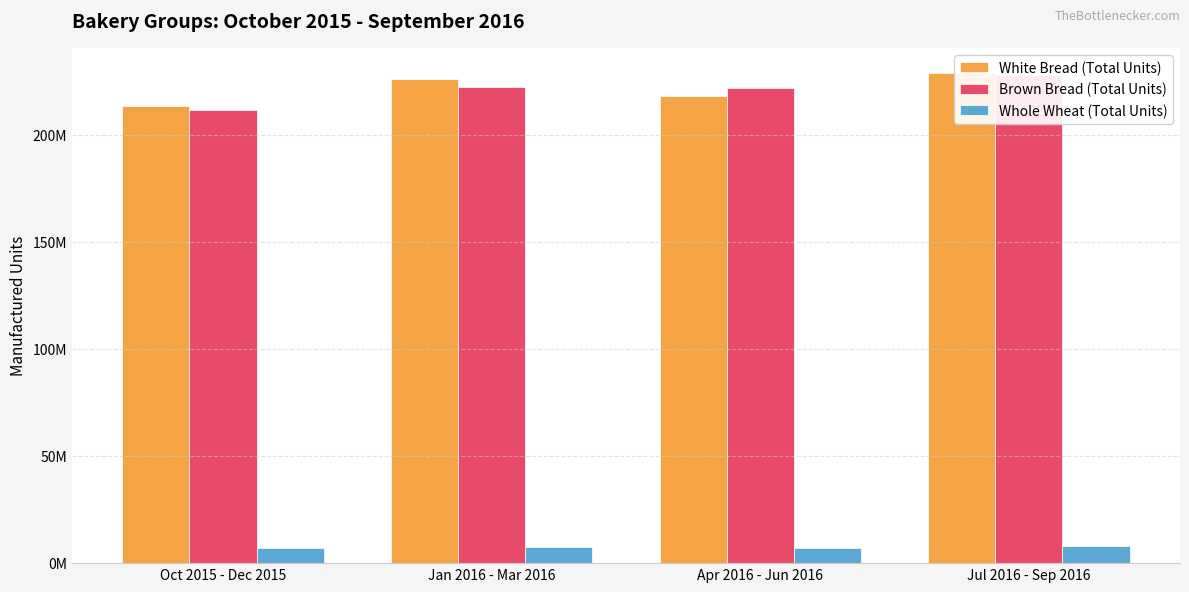

Is it true that Brown Bread (Total Units) equals 46800927 at Jul 2016 - Sep 2016?

False